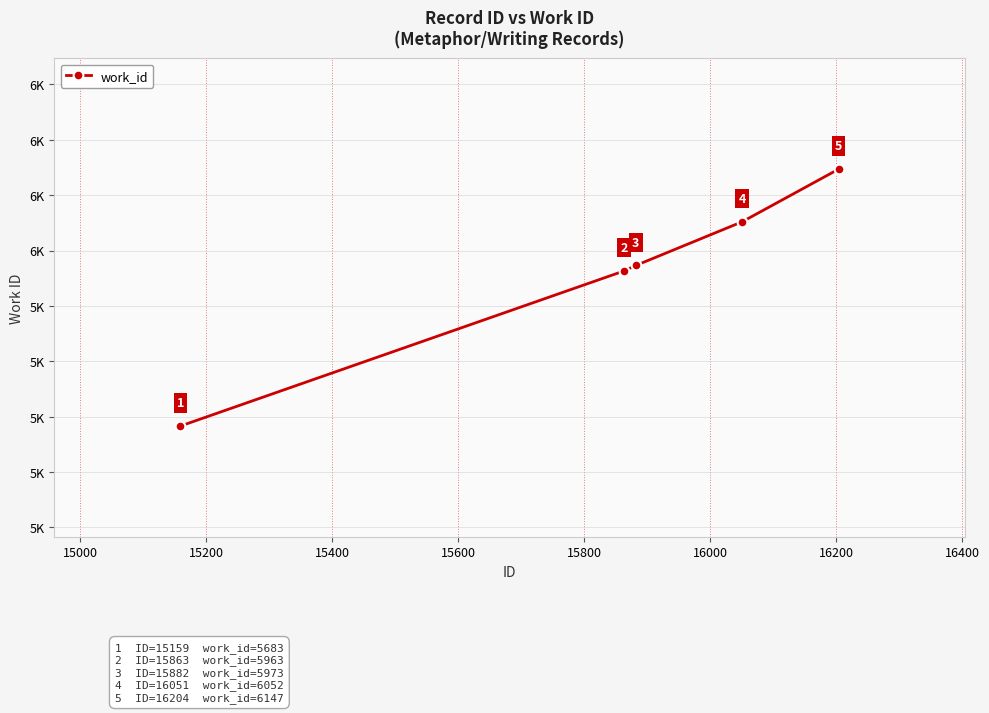

How many distinct data groups are displayed?

1